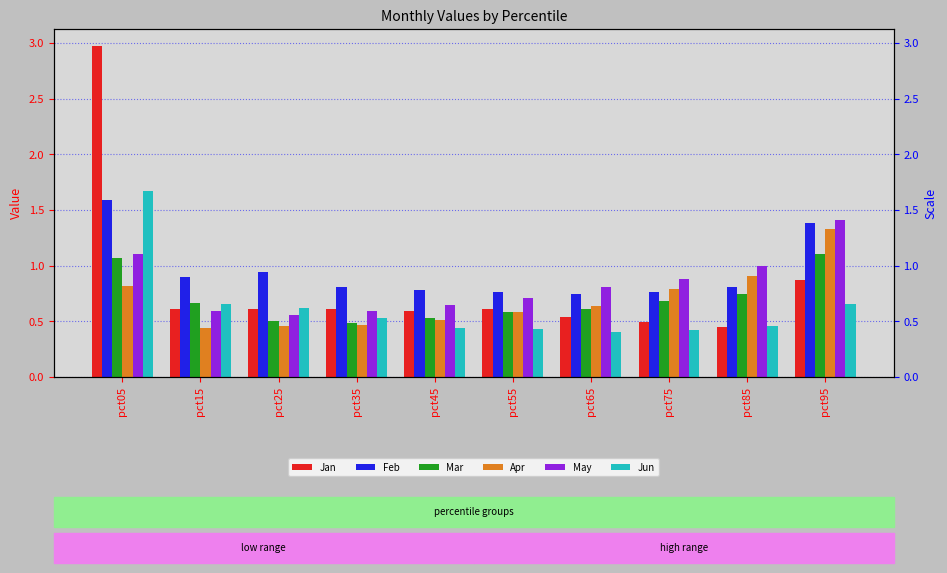

What is the smallest value displayed?

0.4